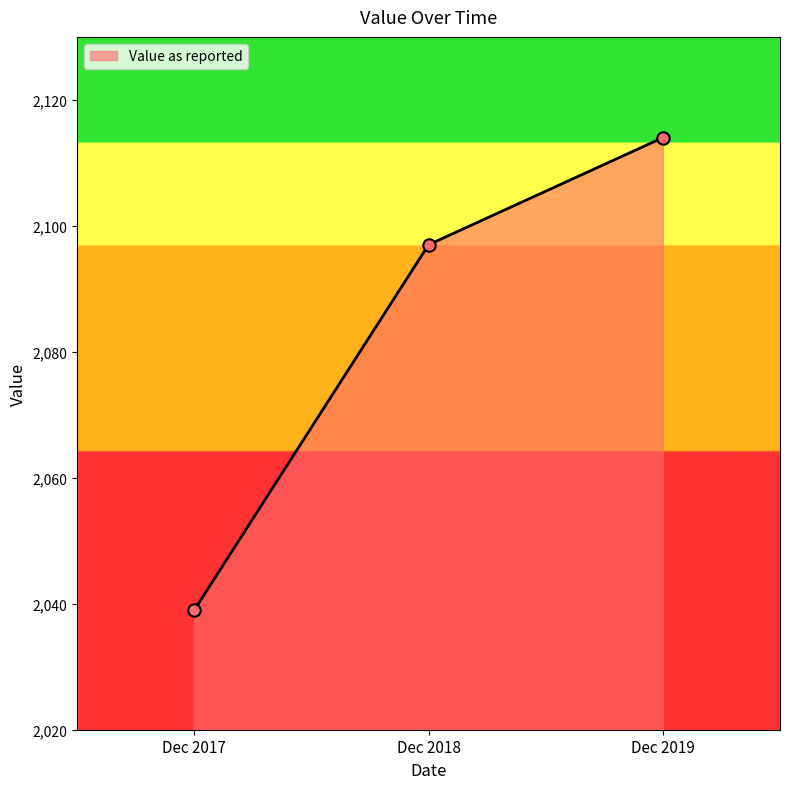

Approximately how many times larger is the value at Dec 2018 compared to Dec 2017?

1.0